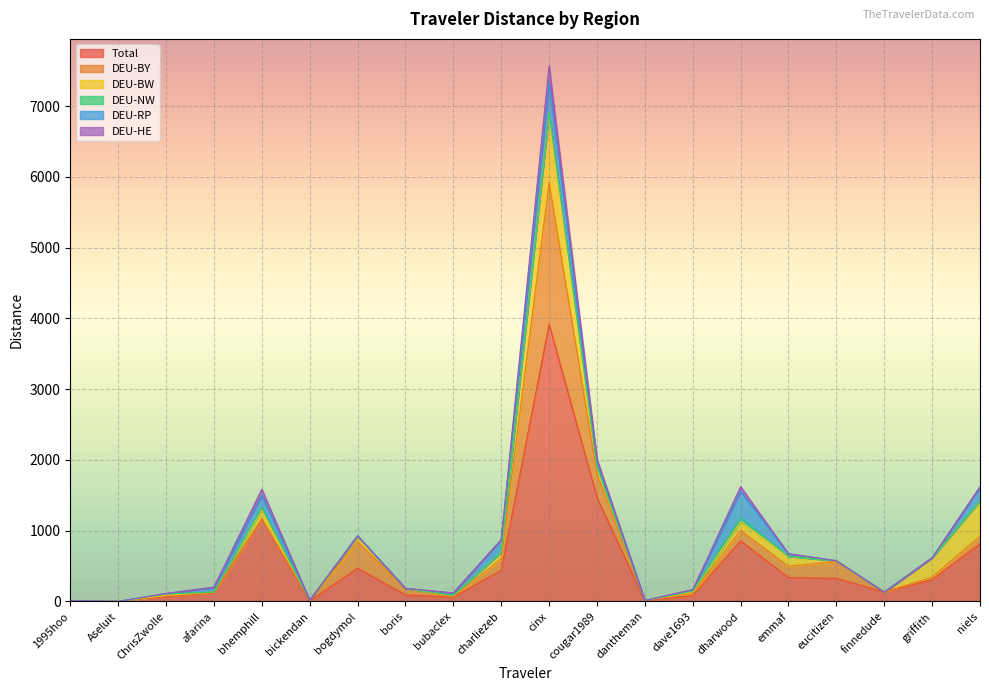

True or false: DEU-RP and Total intersect in this chart.

False